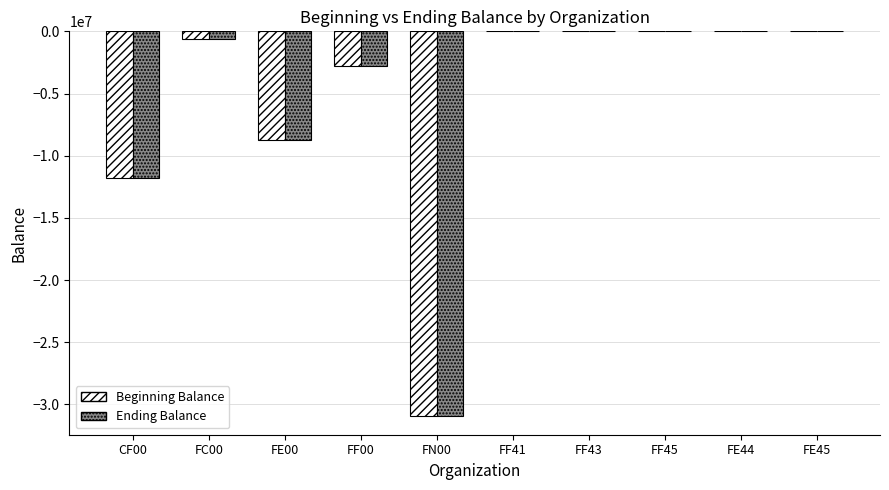

Read the Ending Balance value at FC00.

-652363.5